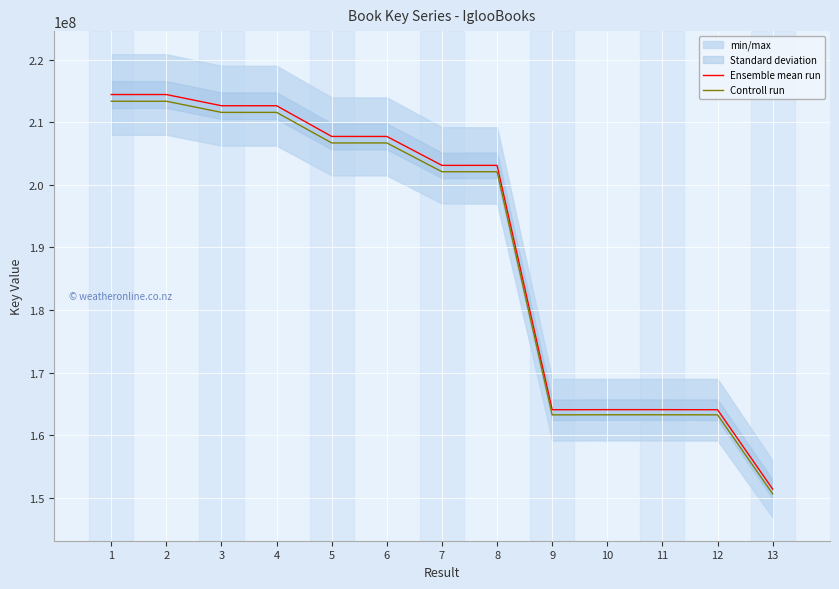

The Ensemble mean run series shows 358398032.3 at 2. True or false?

False